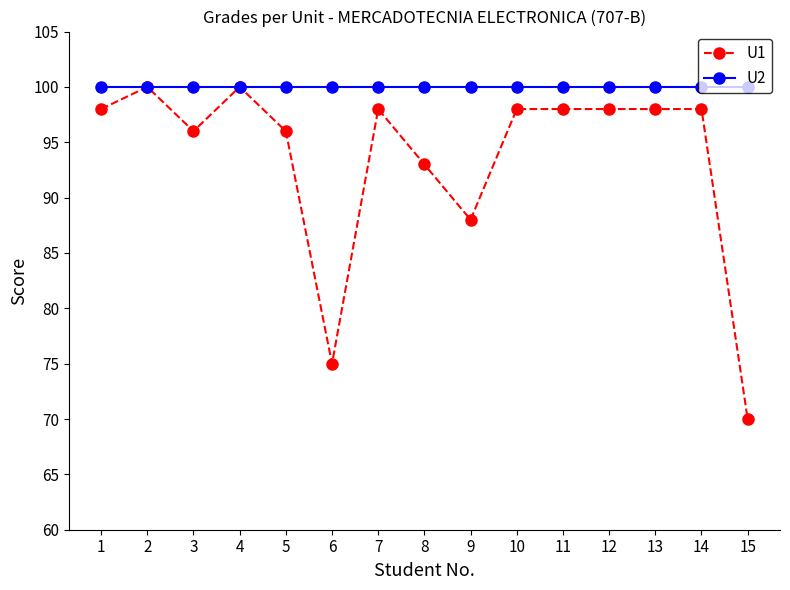

What is the approximate value of U2 at 4?

100